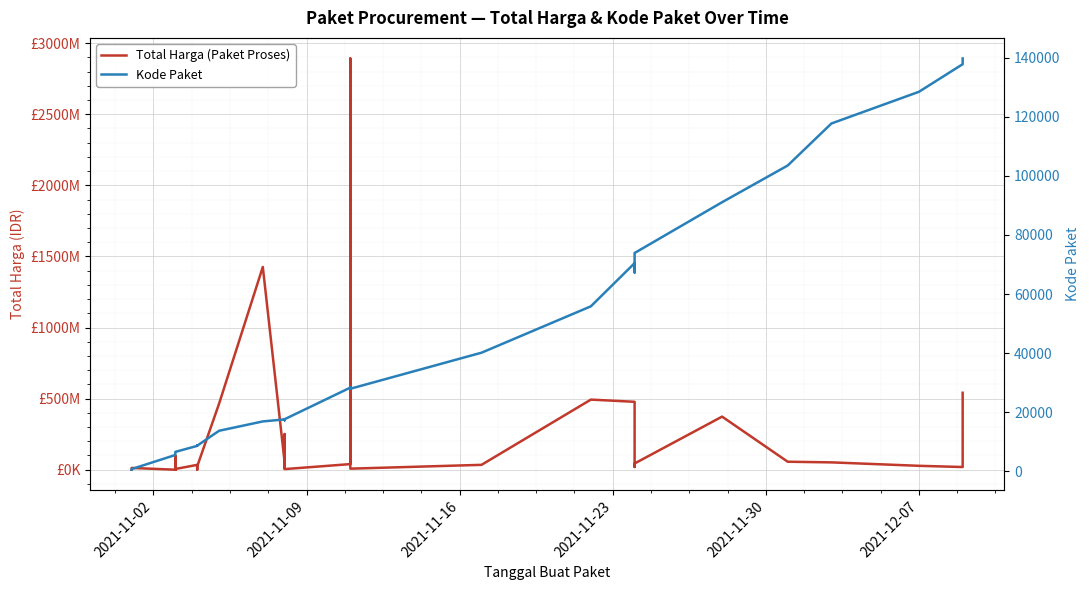

In Kode Paket, how many points are higher than both neighbors (excluding endpoints)?

5